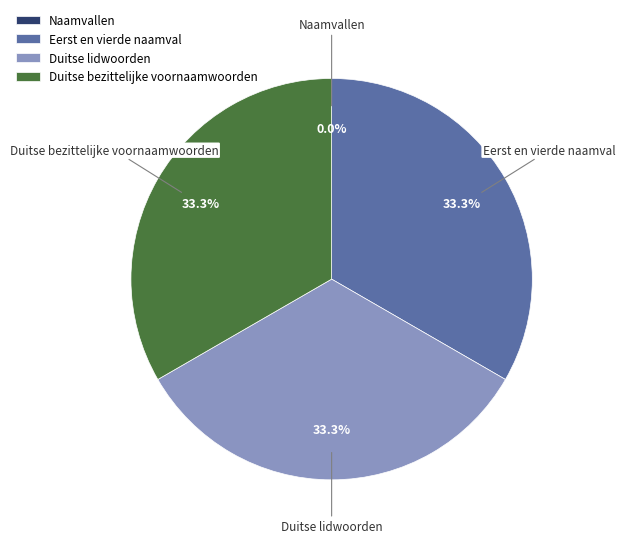

How much of the chart is everything except Duitse lidwoorden?

66.7%